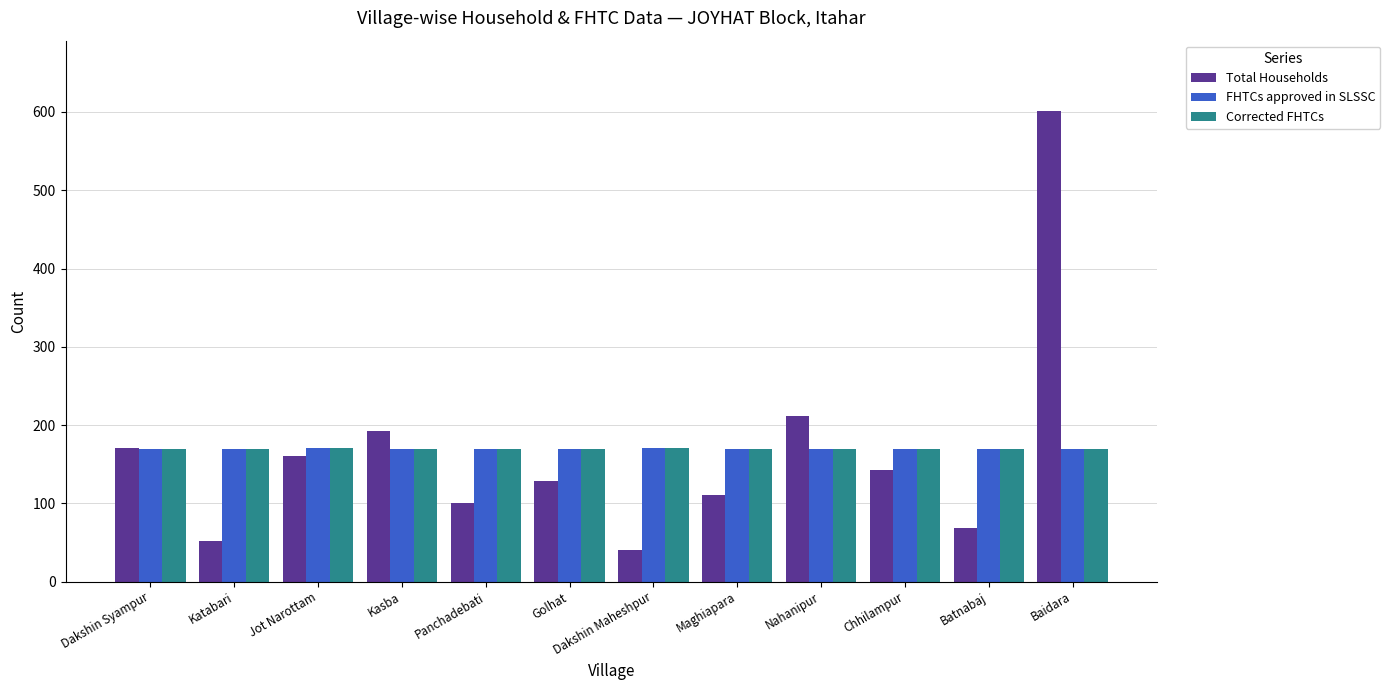

True or false: Total Households has a value of 238 at Chhilampur.

False